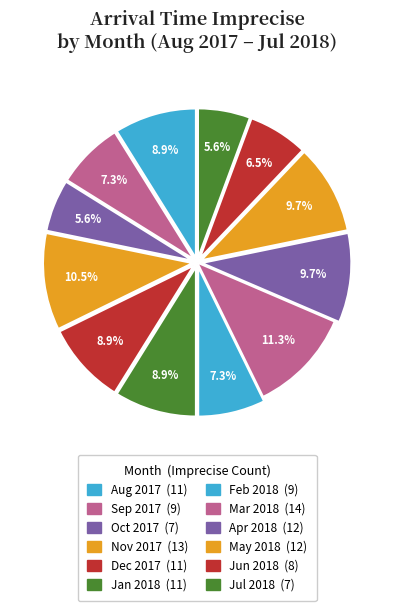

To the nearest percent, what is the combined percentage of Sep 2017 and Jun 2018?

14%